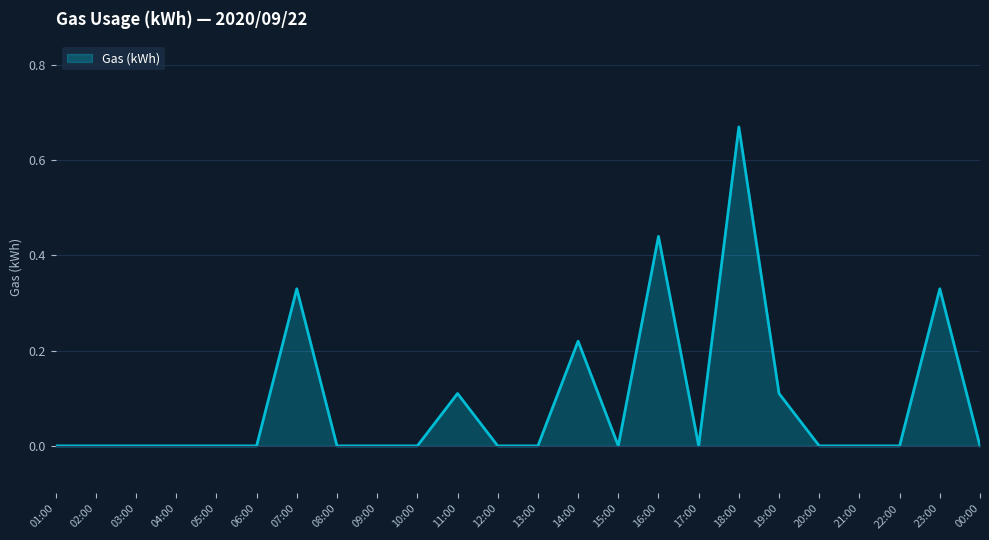

Does the chart have visible grid lines?

Yes